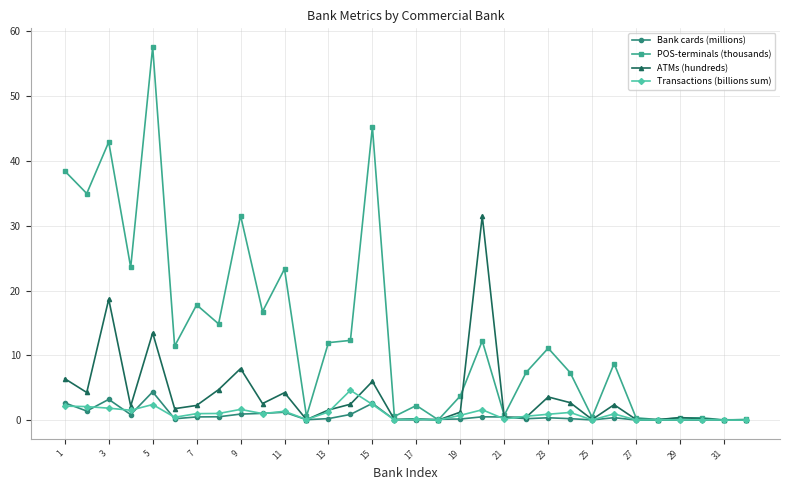

At how many categories does at least one series exceed 27?

7